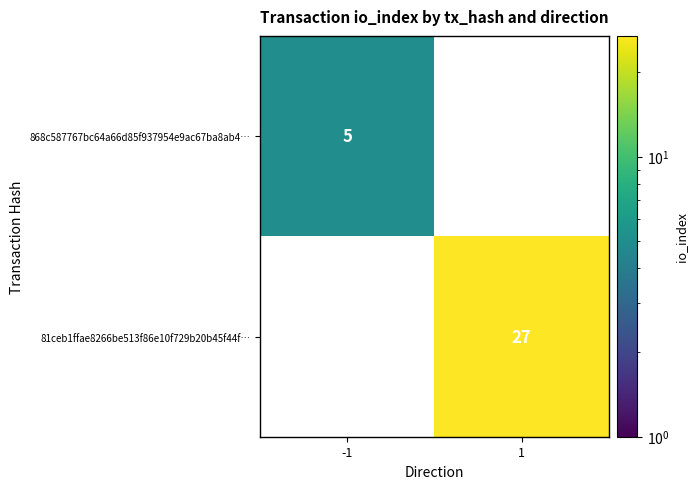

Count the number of categories in the chart.

2